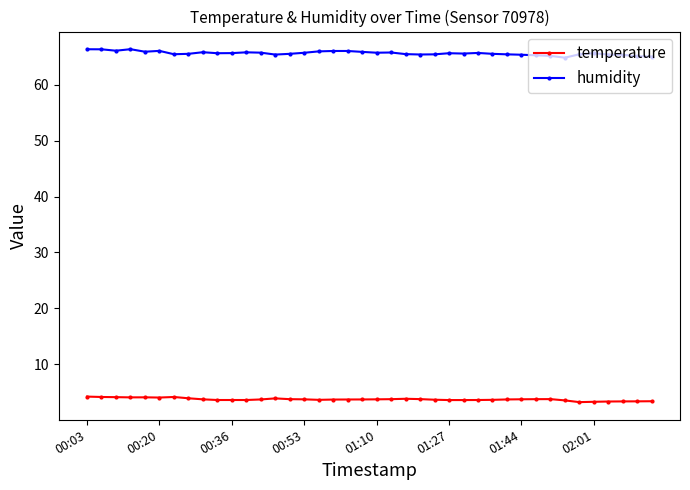

What is the value of the humidity point at the 26th from the left?

65.6